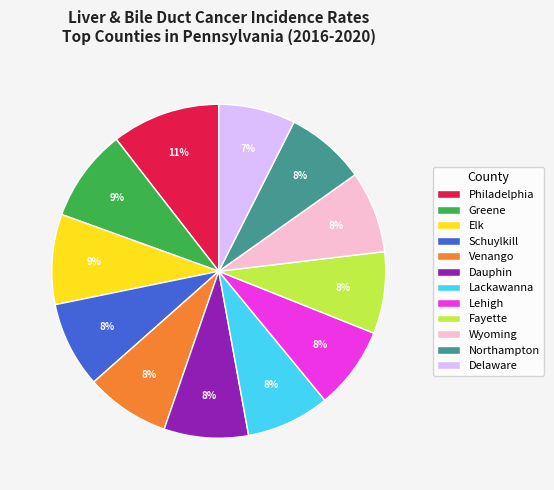

Is the sum of Lehigh and Venango greater than half?

No